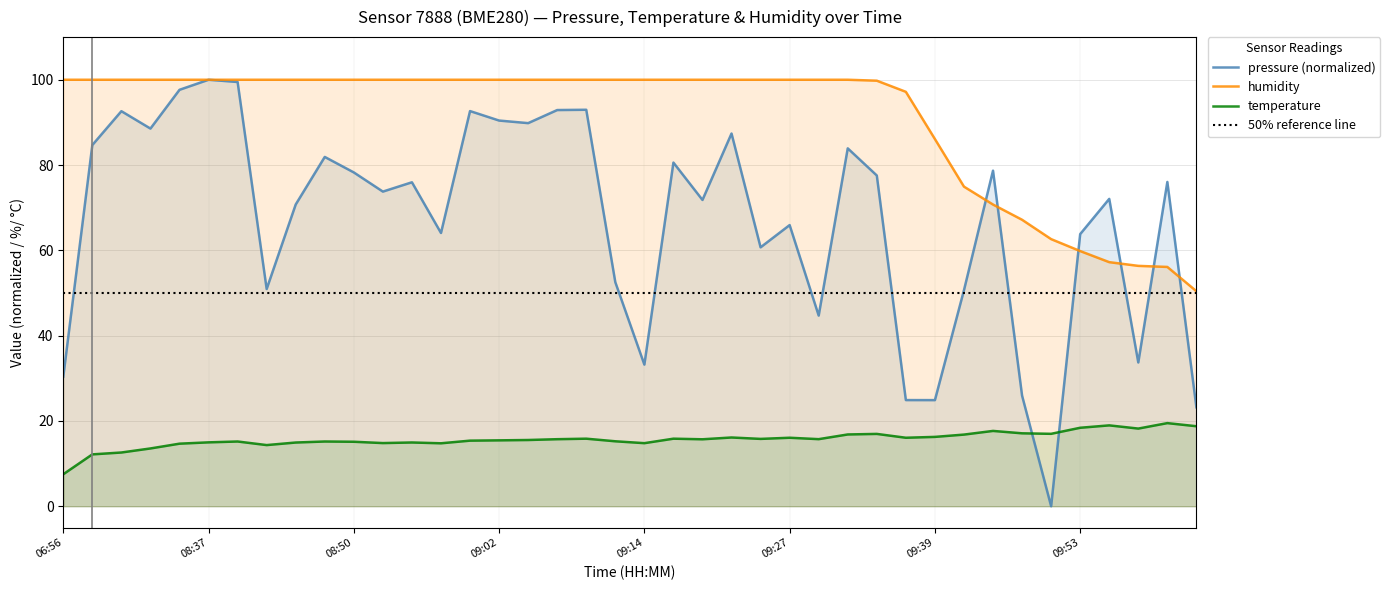

What is the total value across all series at 09:29?

160.4